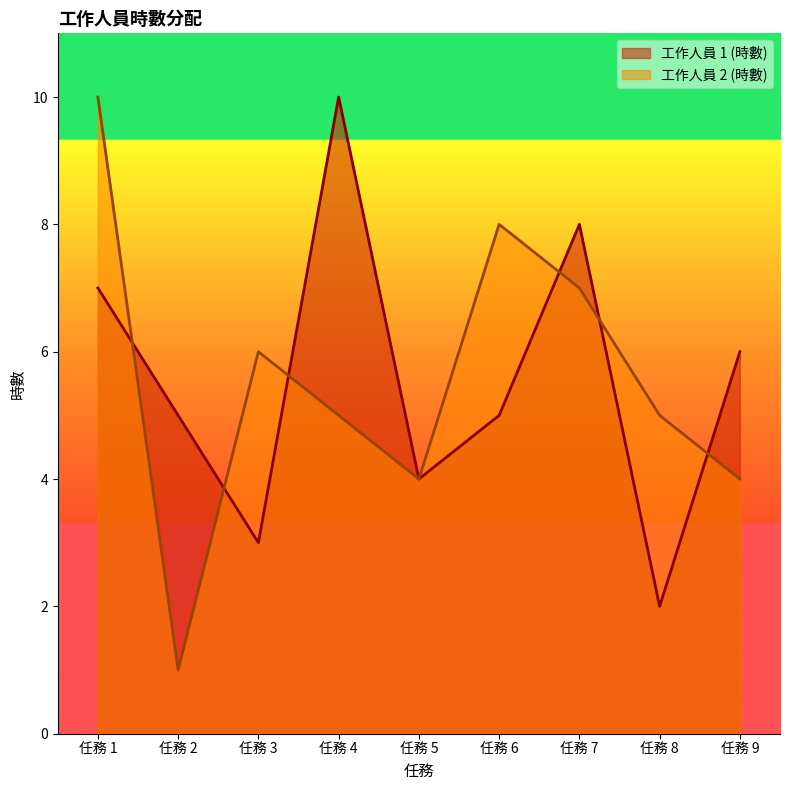

Between which two adjacent categories do 工作人員 2 (時數) and 工作人員 1 (時數) first intersect?

任務 1 and 任務 2